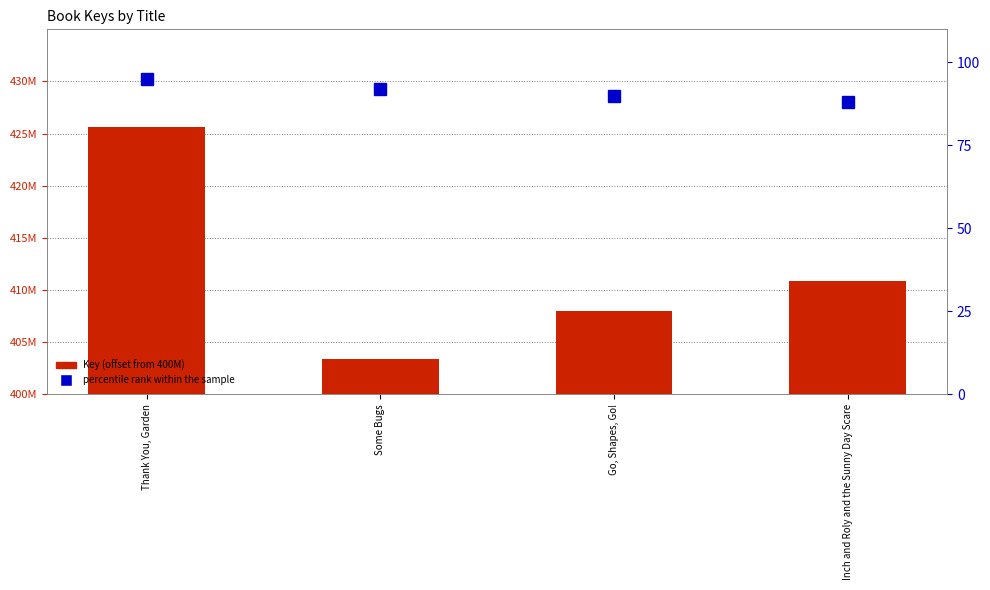

What are all the series names shown in the legend?

Key (offset from 400M), percentile rank within the sample